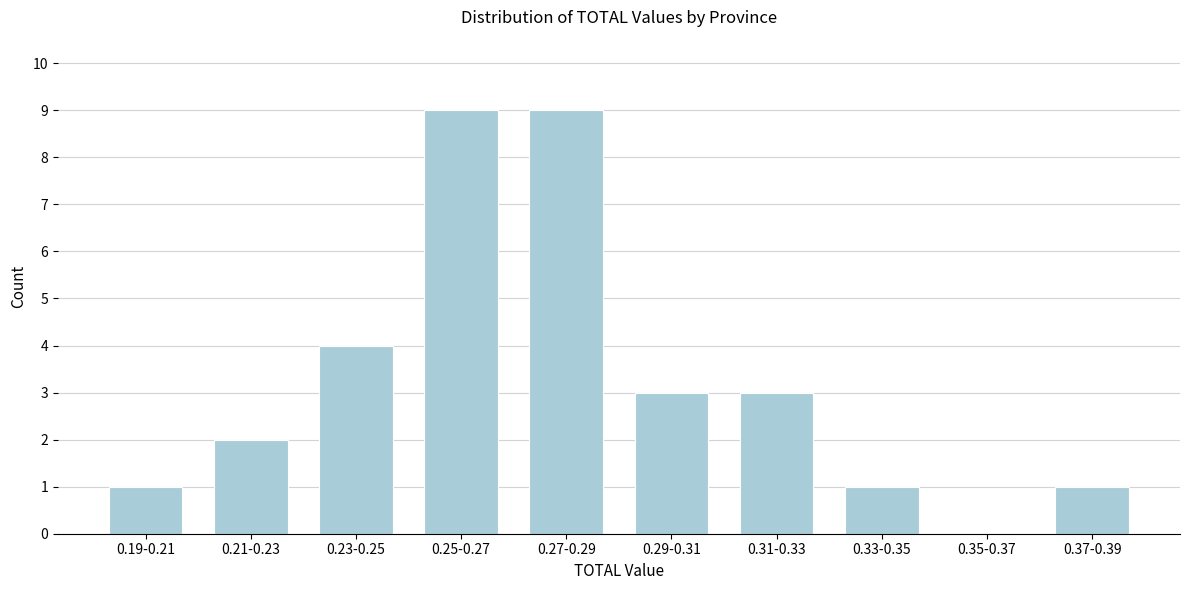

Reading right to left, transcribe all the data shown in this chart.

0.37-0.39=1	0.35-0.37=0	0.33-0.35=1	0.31-0.33=3	0.29-0.31=3	0.27-0.29=9	0.25-0.27=9	0.23-0.25=4	0.21-0.23=2	0.19-0.21=1